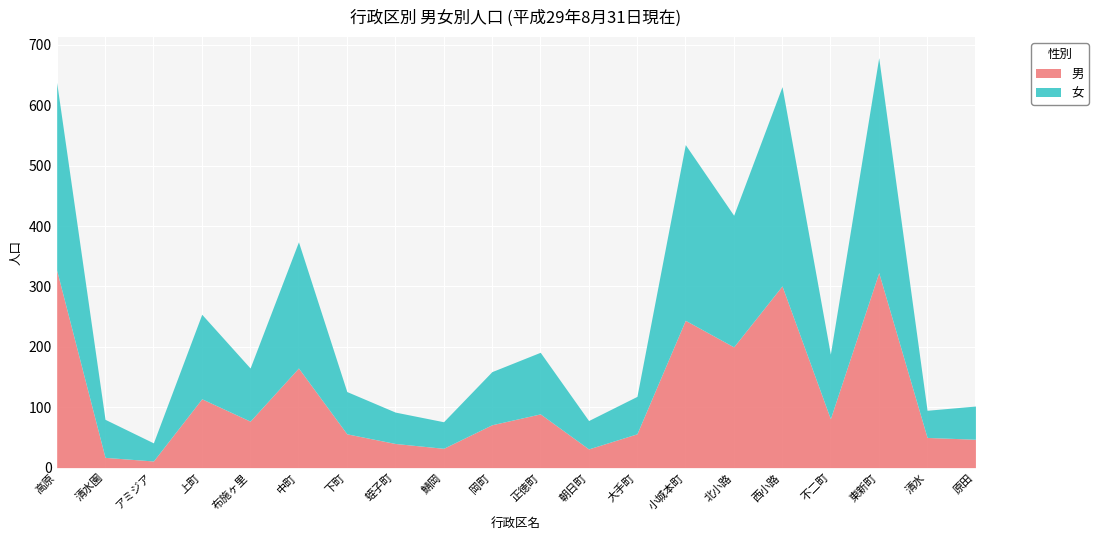

What is the total value across all series at 原田?

102